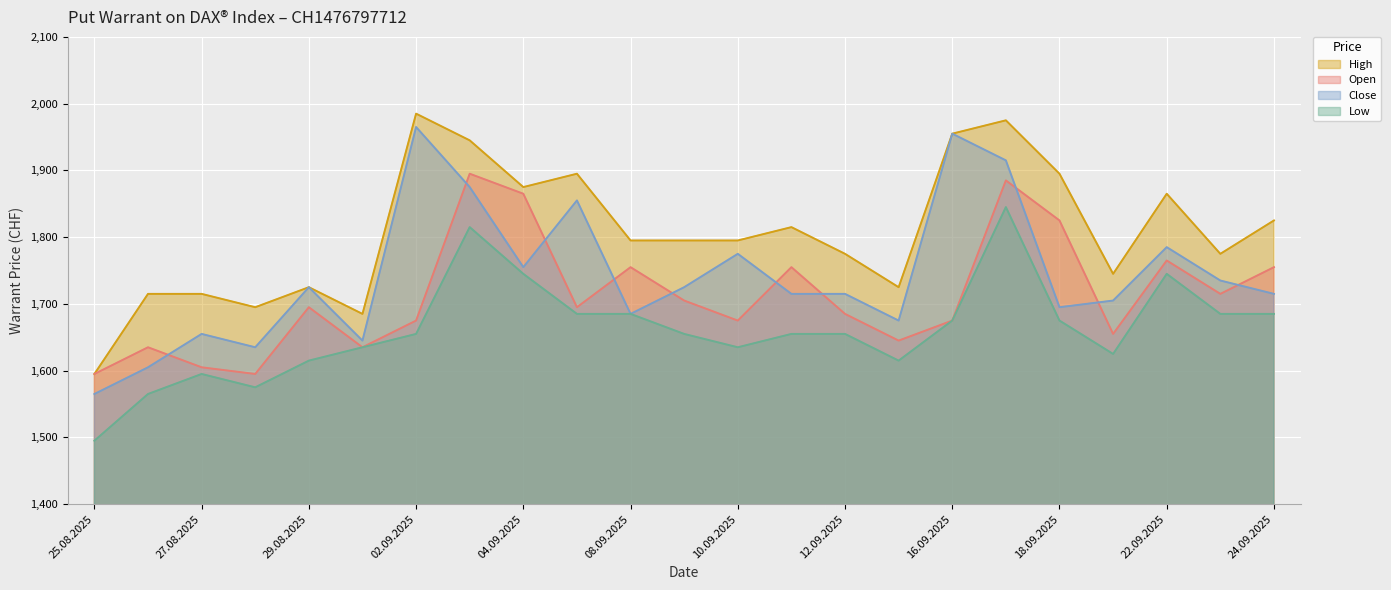

What is the total value across all series at 29.08.2025?

6760